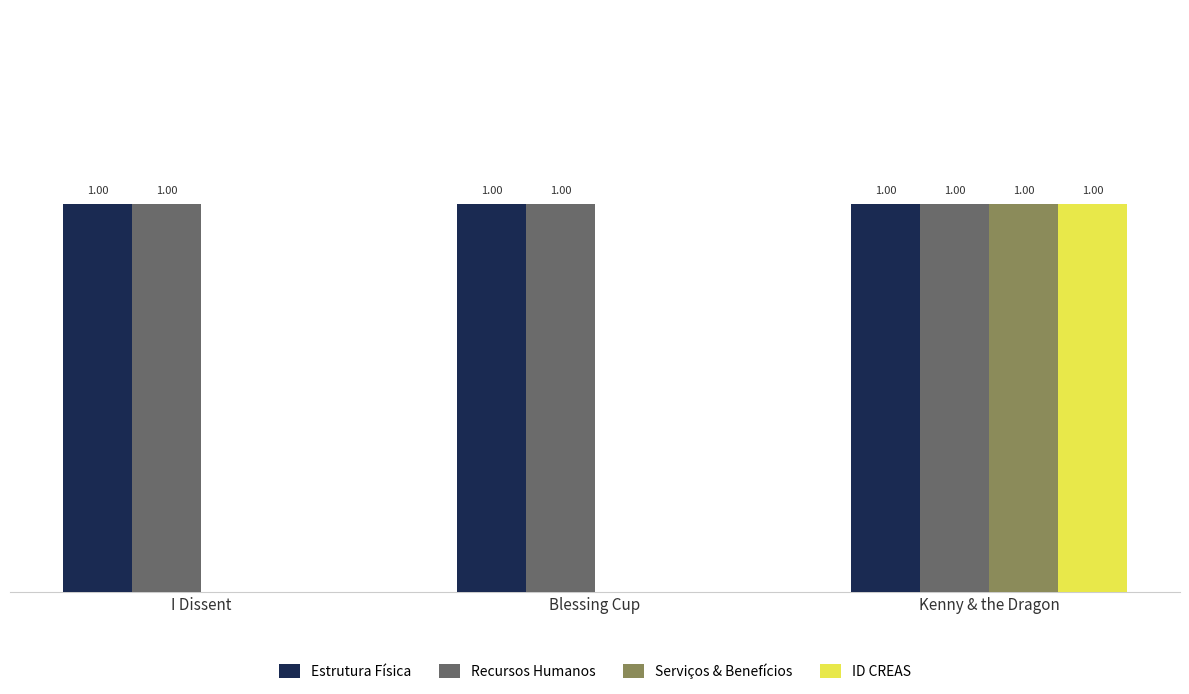

Is the value of Recursos Humanos at Kenny & the Dragon greater than the value of Serviços & Benefícios at Blessing Cup?

Yes